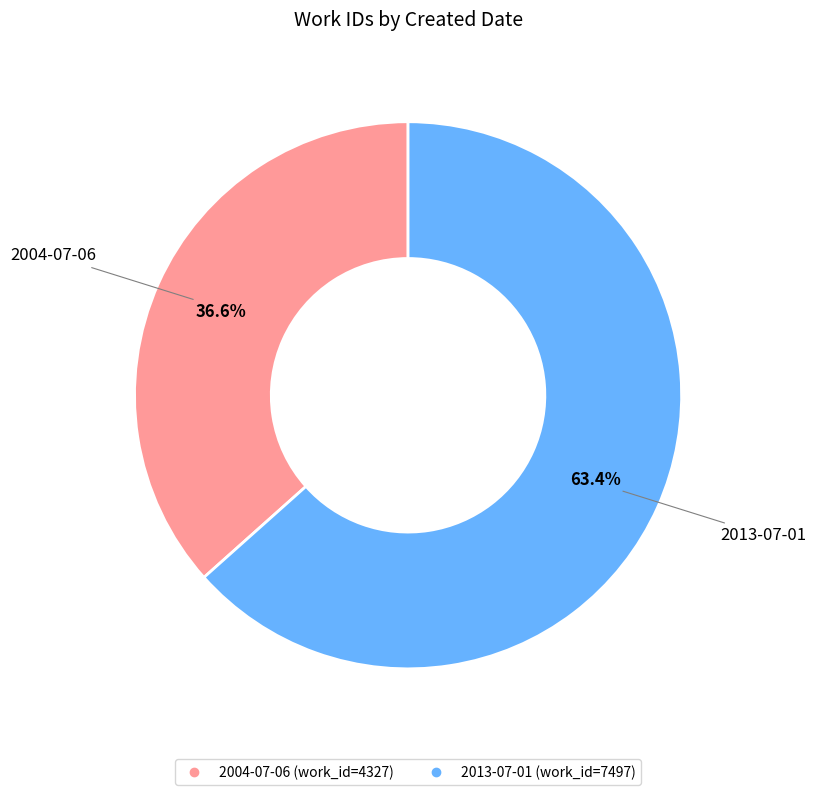

What portion of the pie excludes 2004-07-06?

63.4%